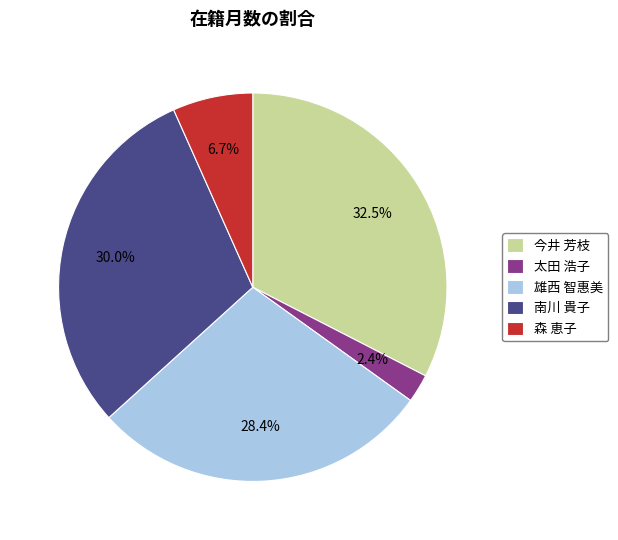

Count the number of slices in the pie.

5